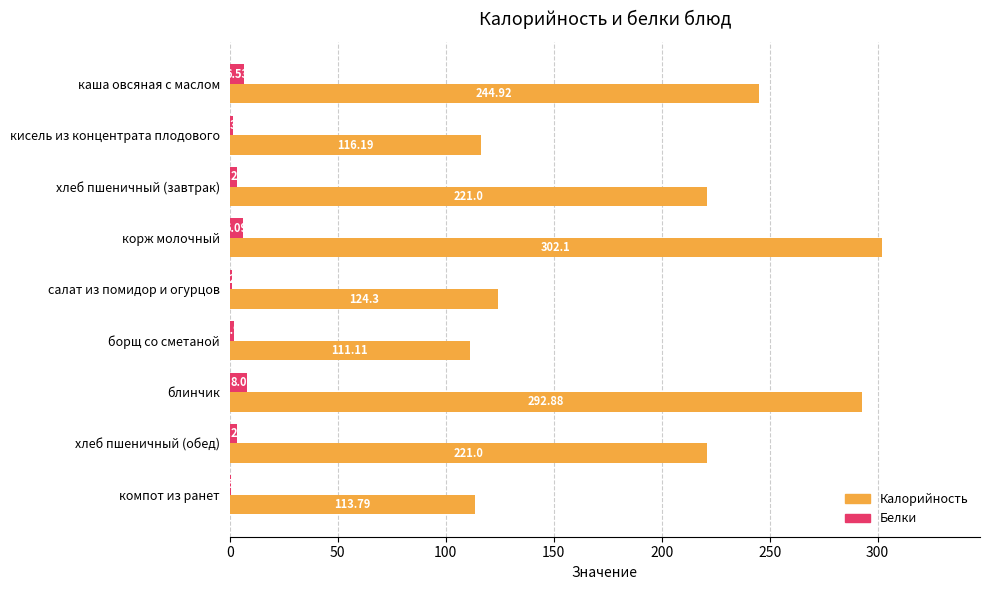

Which series changed the most between салат из помидор и огурцов and борщ со сметаной?

Калорийность